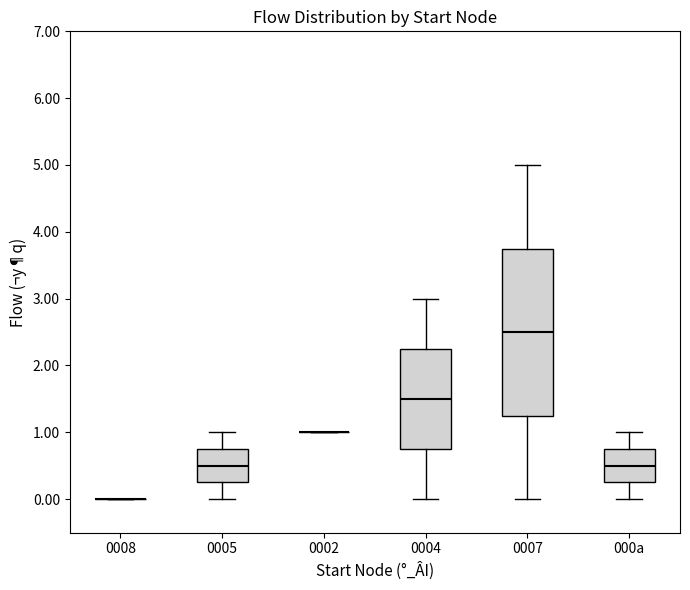

Where does the median line of the box for 0005 sit on the y-axis? The values are not printed on the chart, so give them approximately, as read against the axis.

0.5